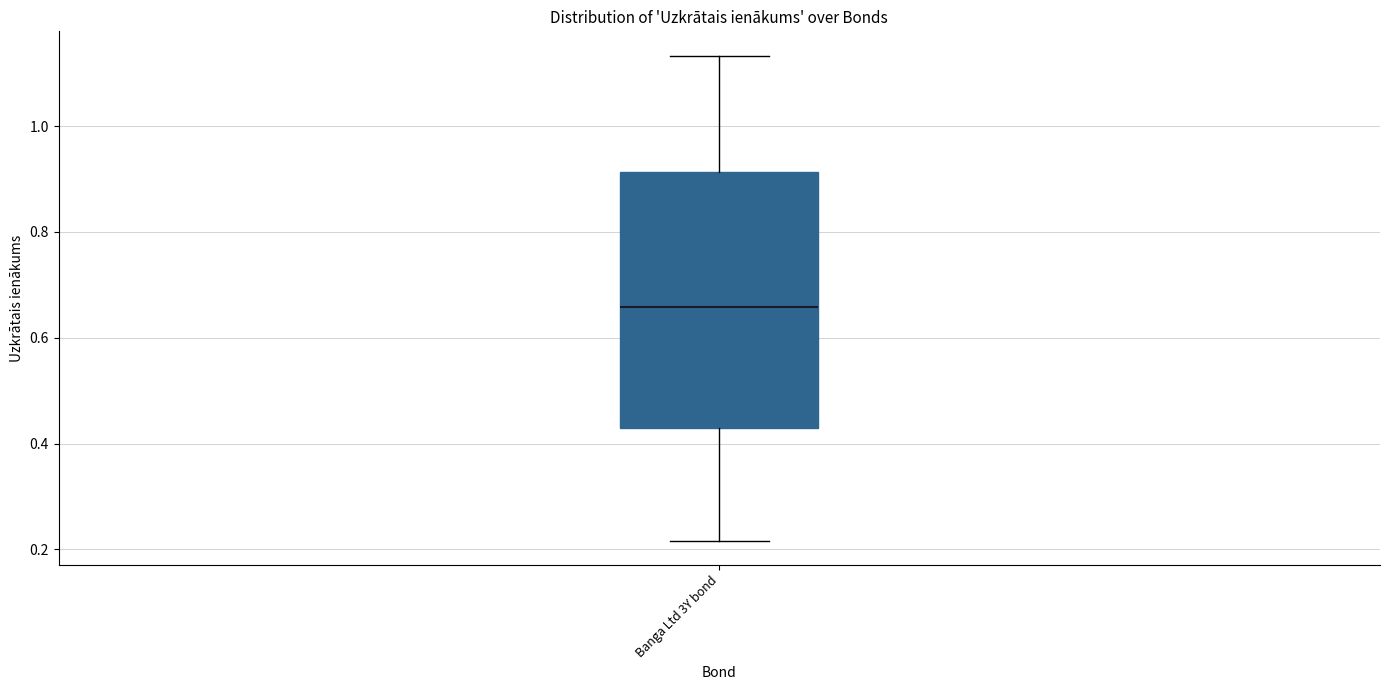

Where is the upper edge of the box for Banga Ltd 3Y bond on the y-axis? The values are not printed on the chart, so give them approximately, as read against the axis.

0.92